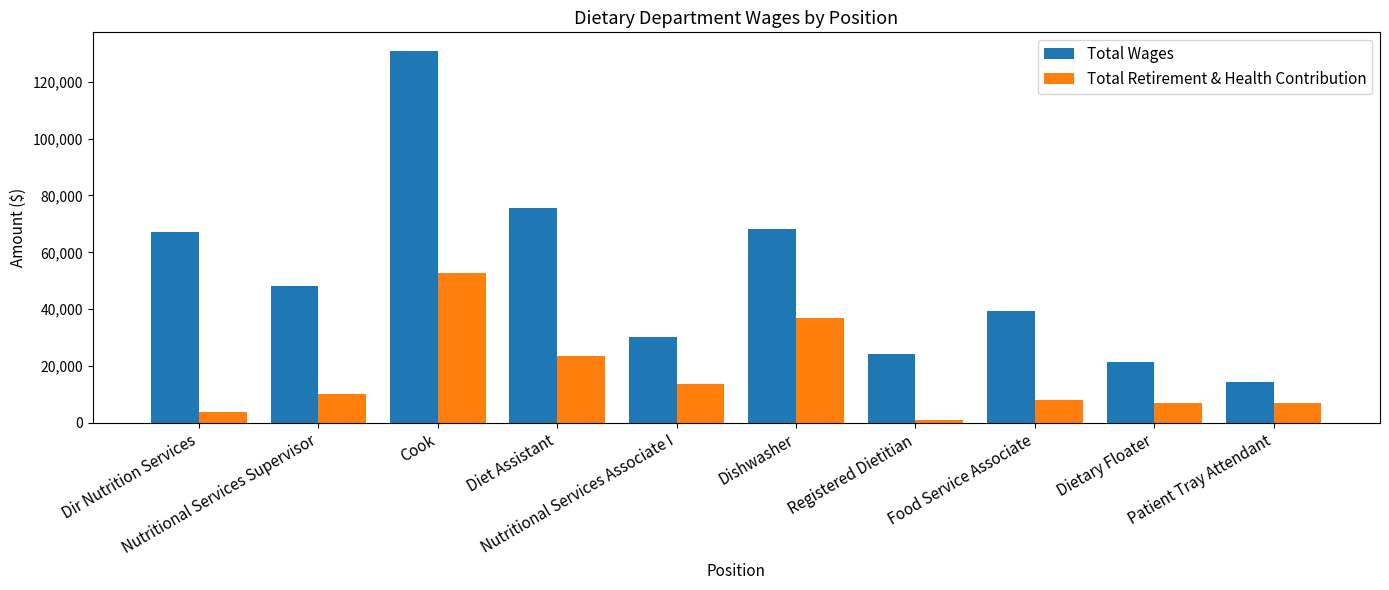

List the series in order of their peak value, lowest first.

Total Retirement & Health Contribution, Total Wages